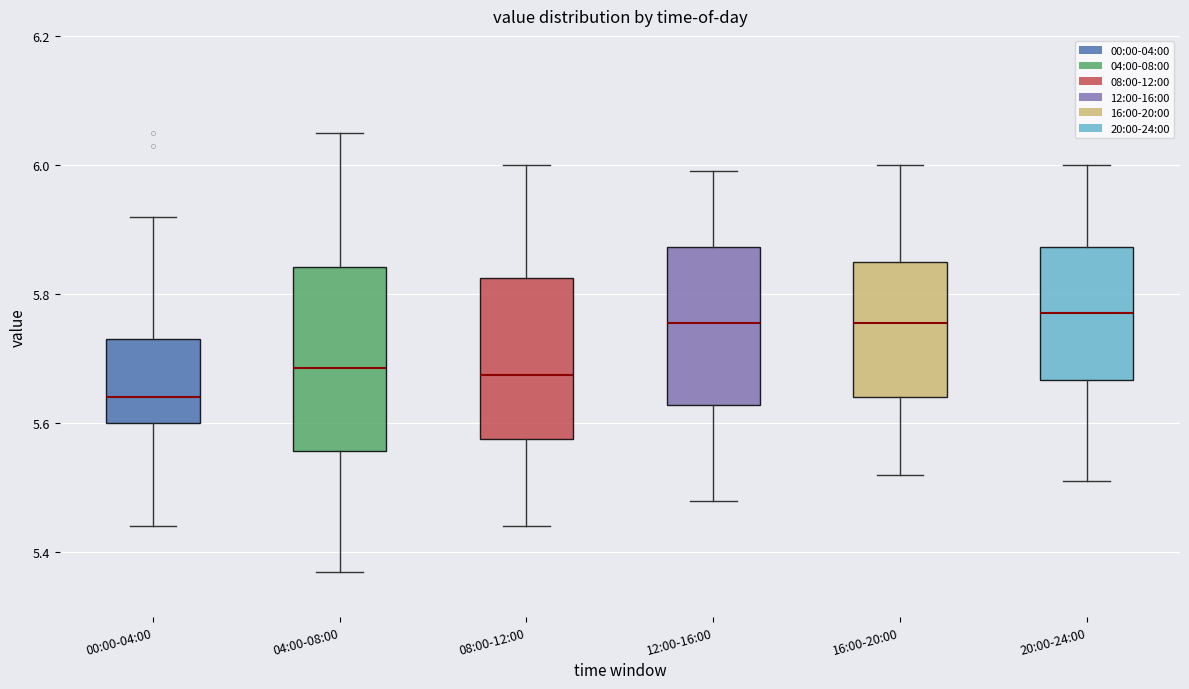

Comparing the boxes themselves (not the whiskers), which one is the tallest?

04:00-08:00